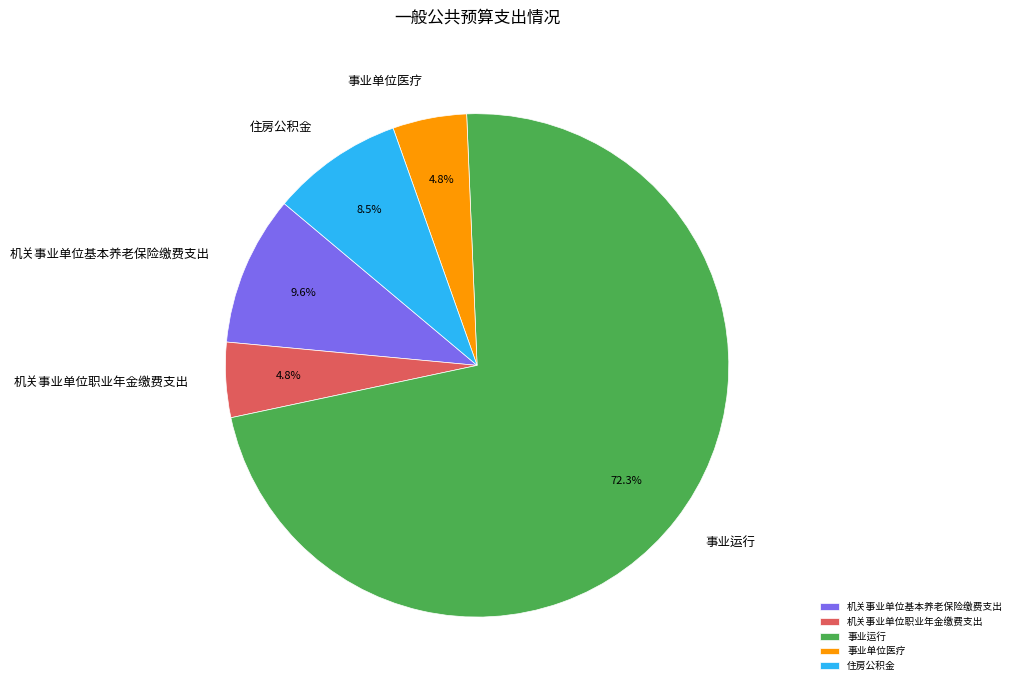

Combined, do 机关事业单位基本养老保险缴费支出 and 事业单位医疗 account for over 50%?

No